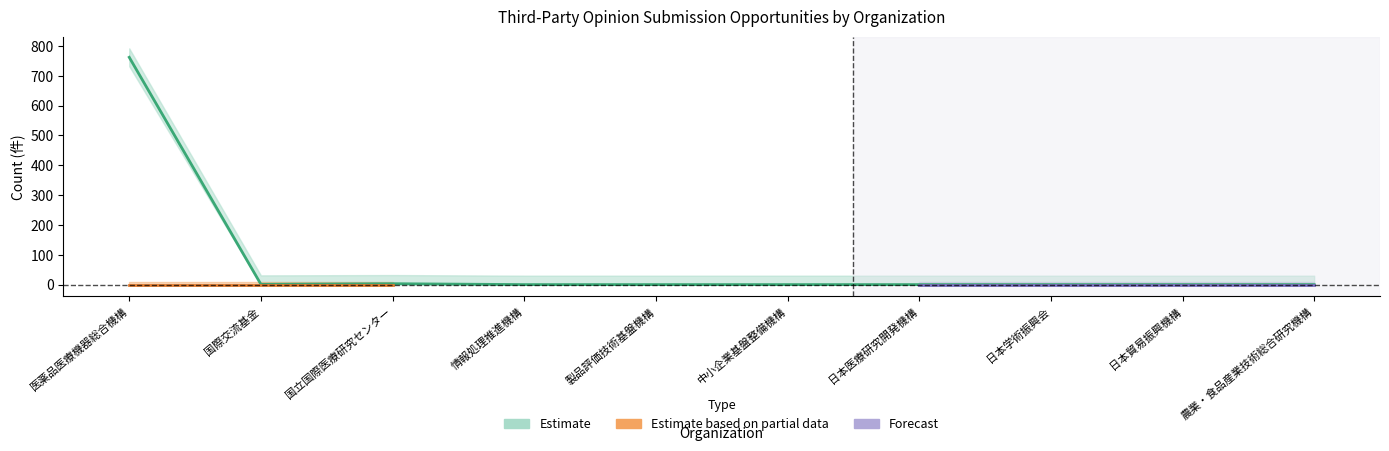

What is the spread (max minus min) of values at 国立国際医療研究センター?

3